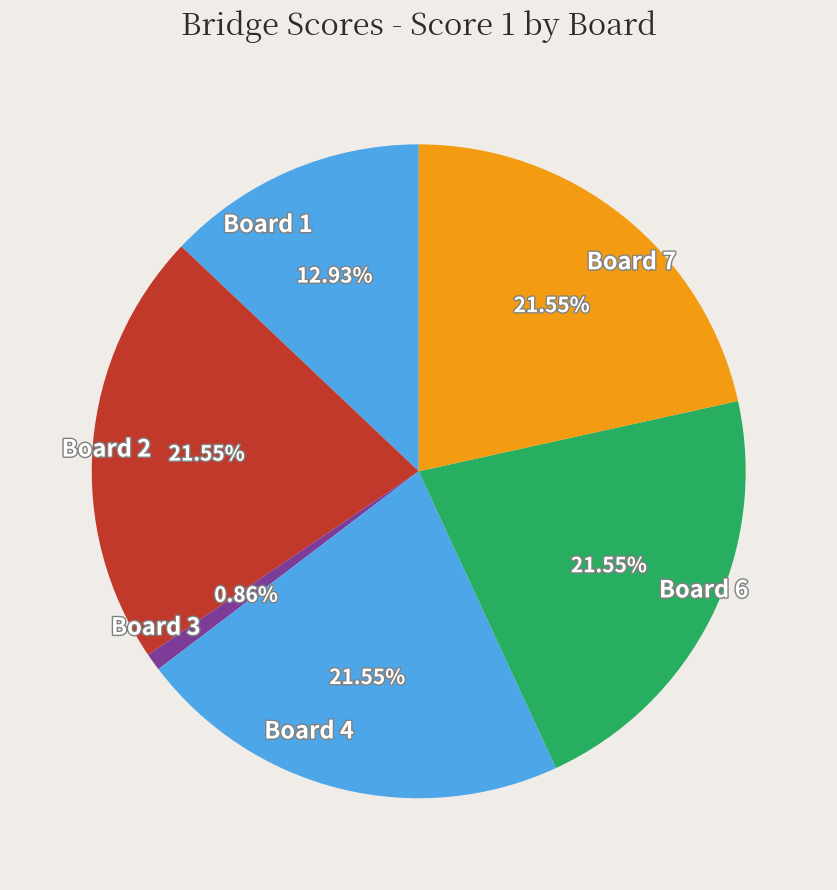

Approximately how many times larger is the value at Board 4 compared to Board 2?

1.0